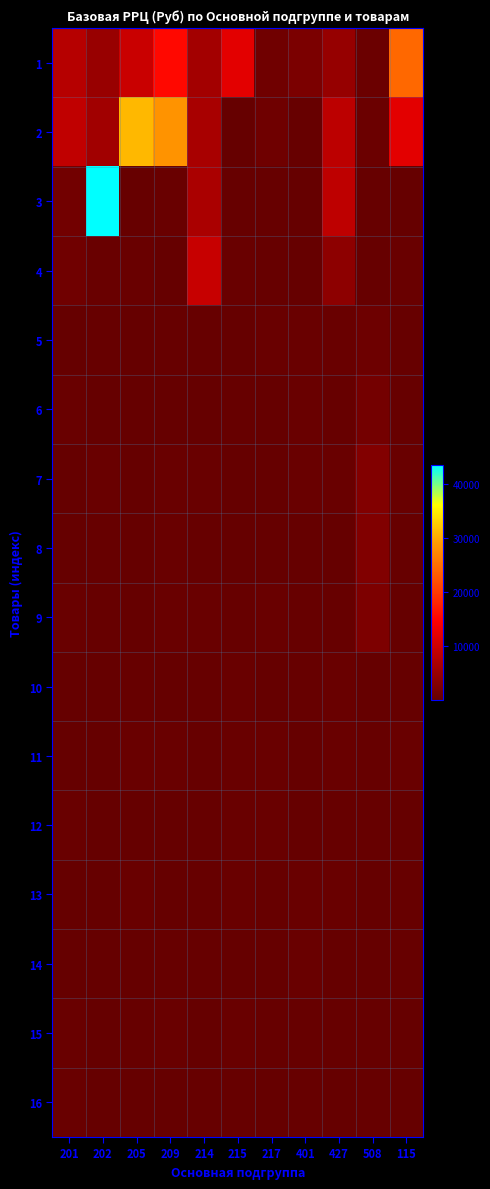

Rank the series at 508 from highest to lowest value.

7, 8, 9, 6, 5, 1, 2, 16, 3, 11, 15, 4, 12, 13, 10, 14